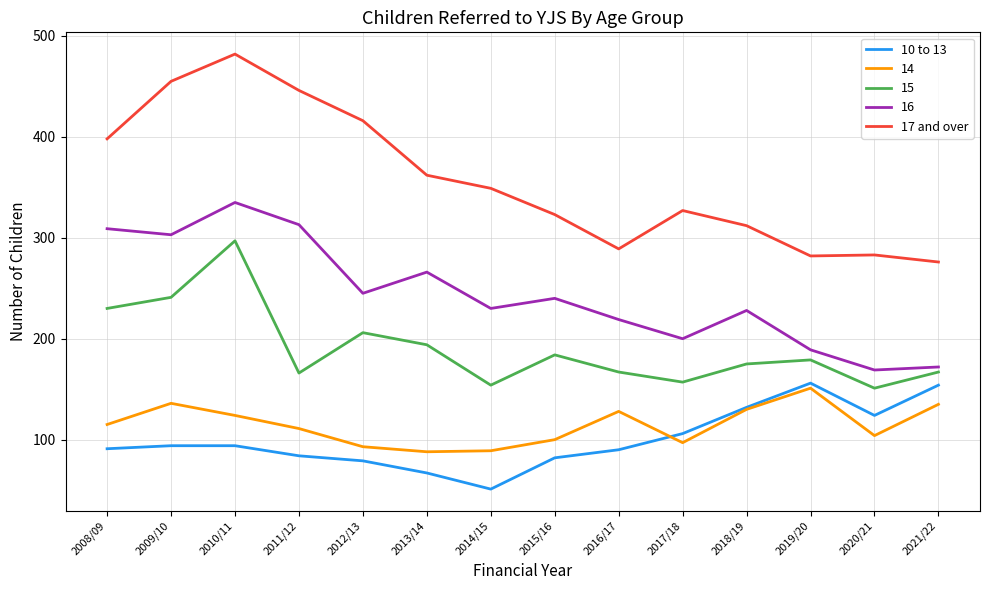

Which series changed the most between 2013/14 and 2020/21?

16